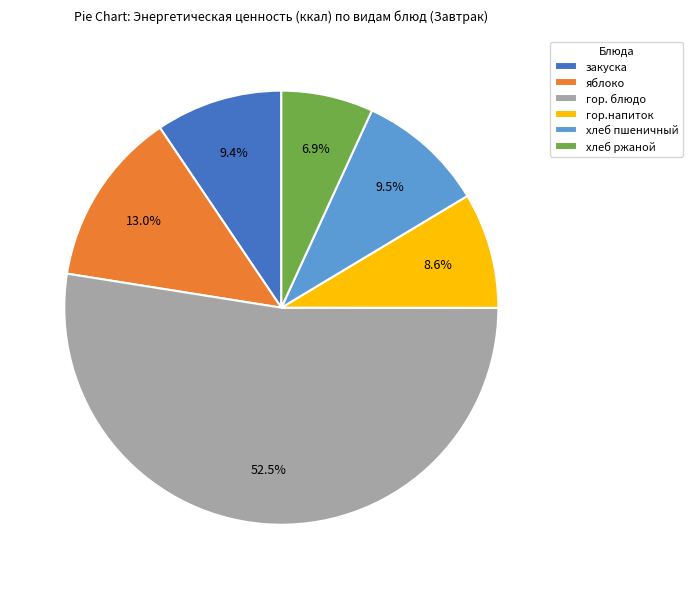

Which slice is the largest?

гор. блюдо